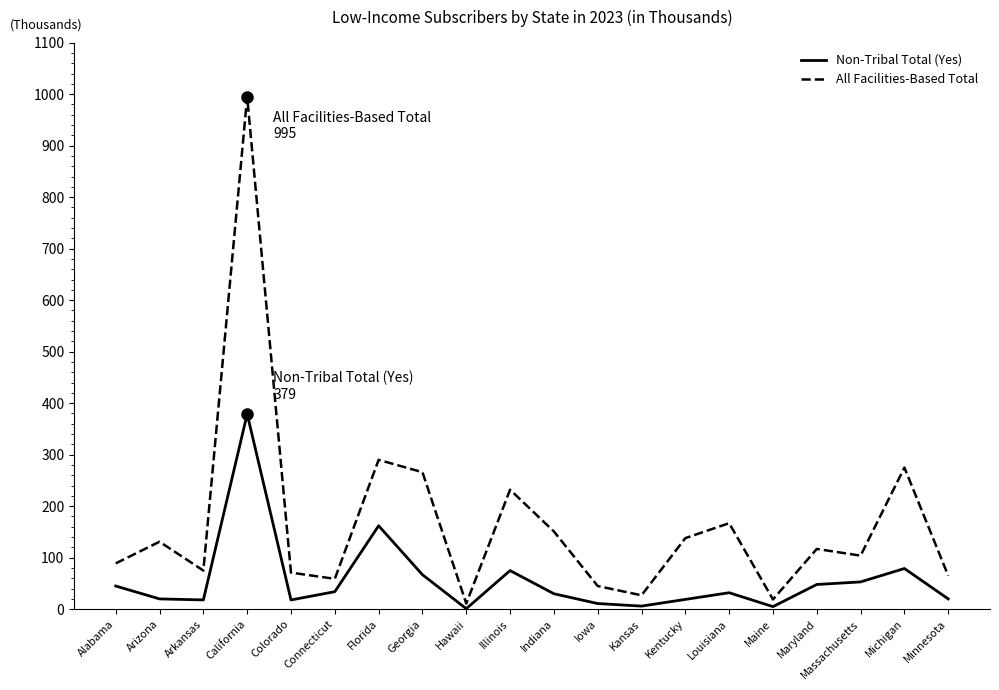

At which label does Non-Tribal Total (Yes) reach its peak?

California